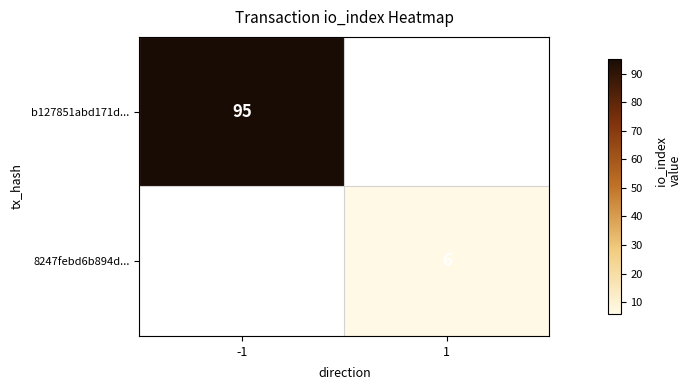

True or false: 8247febd6b894d... has a value of 6 at 1.

True